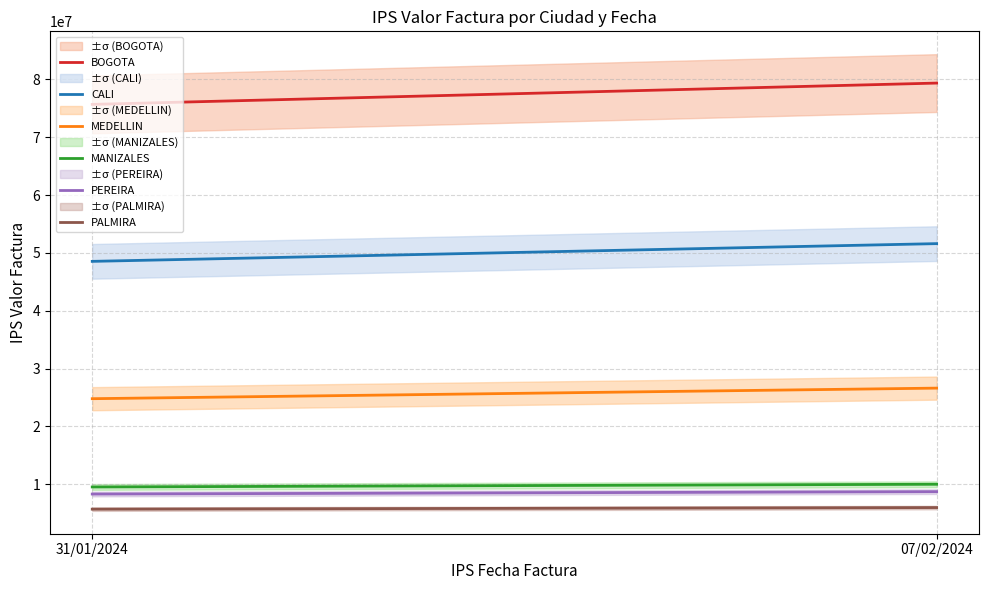

What is the difference between the PALMIRA values at 07/02/2024 and 31/01/2024?

275100